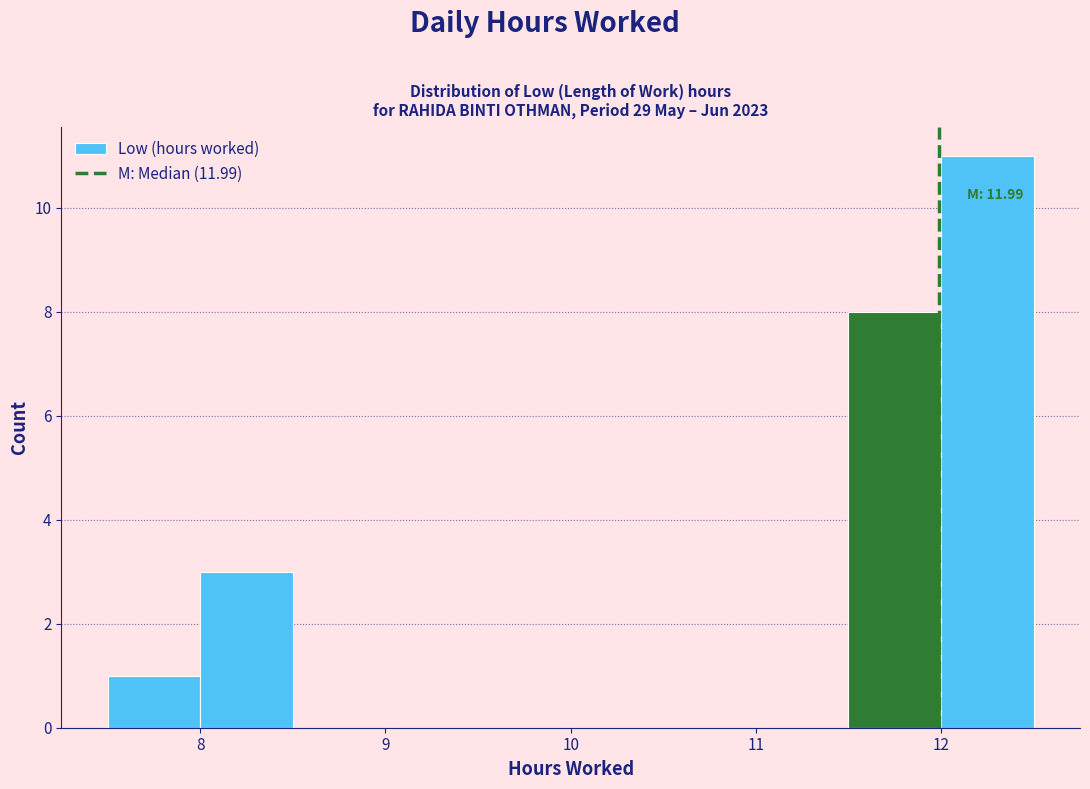

Over which range of the x-axis is the bar tallest?

12.0 to 12.5